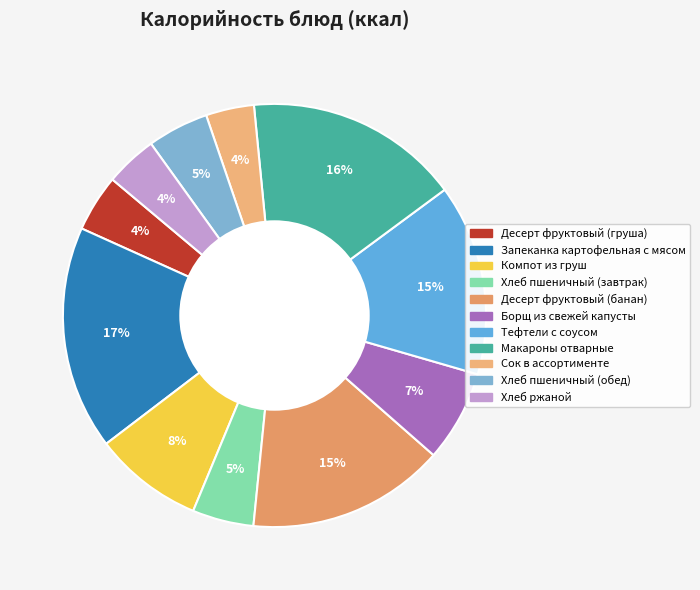

To the nearest percent, what is the difference between the largest and smallest slice percentages?

13%